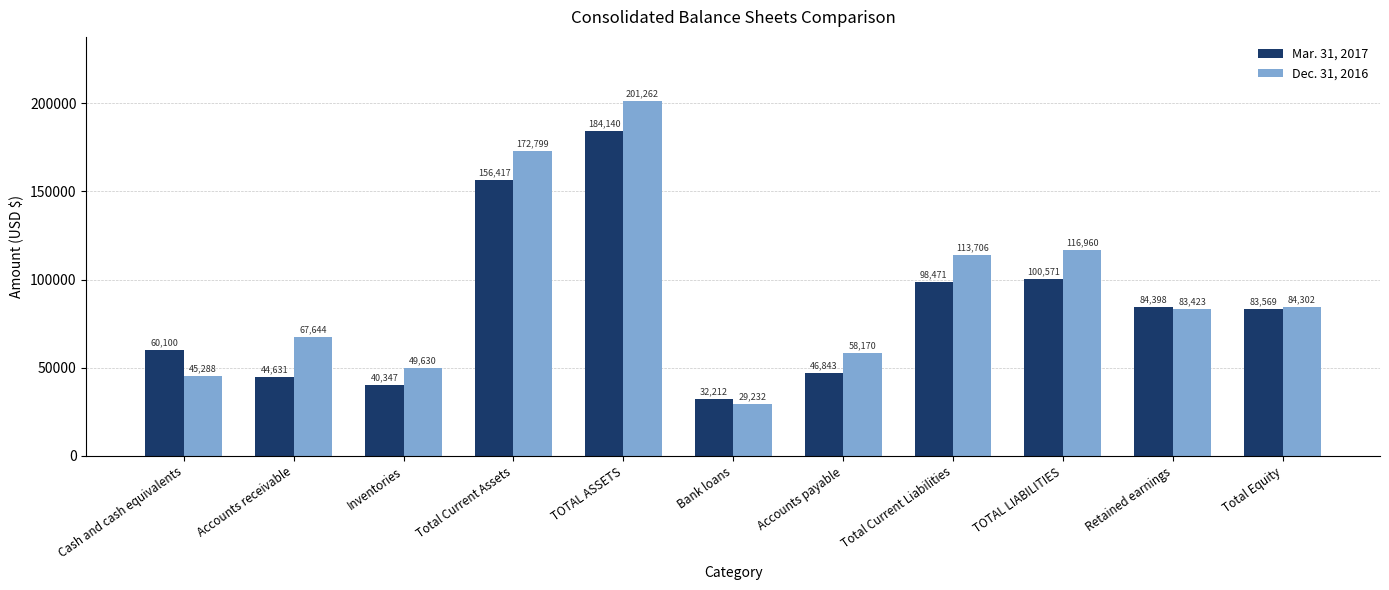

Which series has the largest range (max minus min)?

Dec. 31, 2016